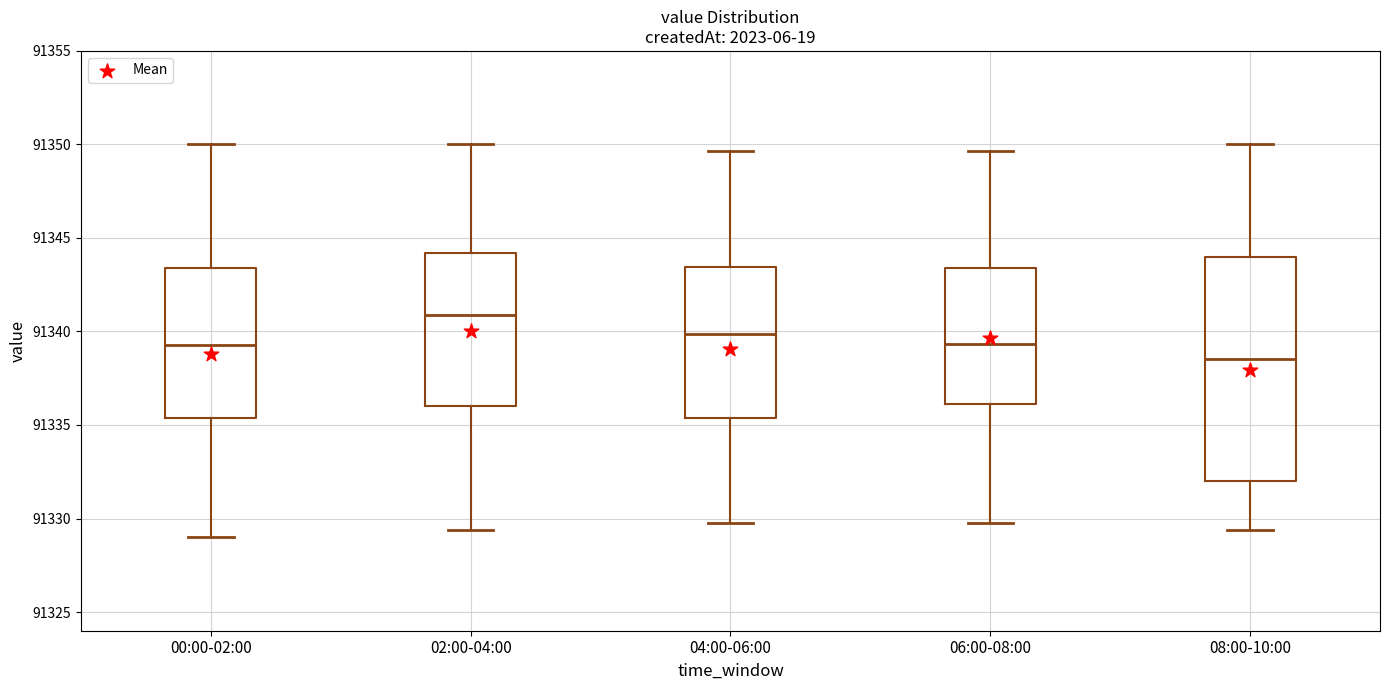

Which box has the lowest median line?

08:00-10:00